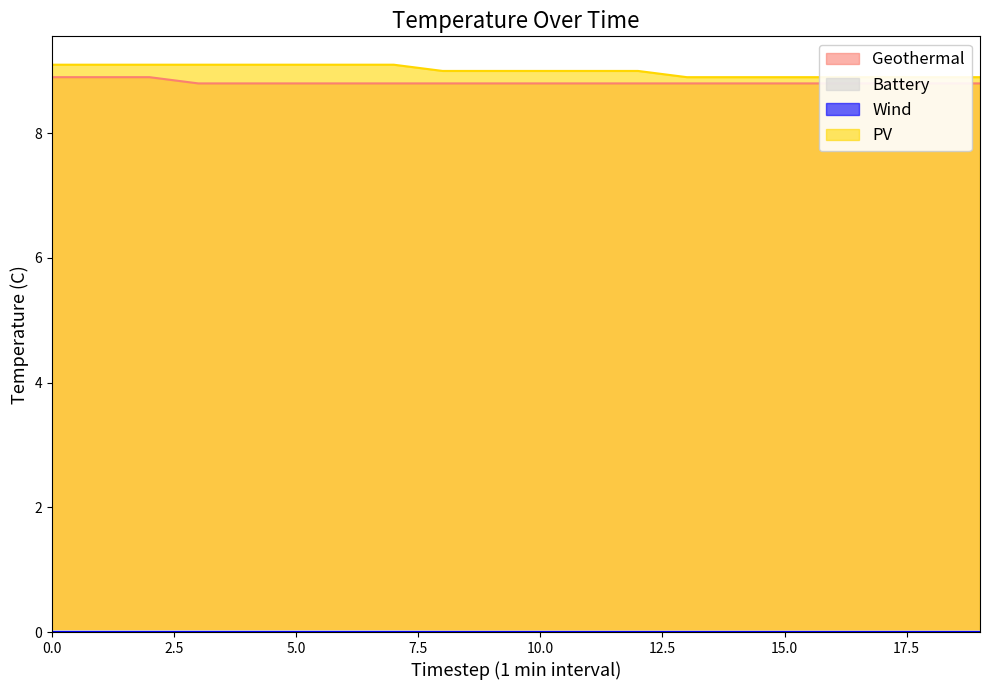

What is the average value of the PV series?

9.0